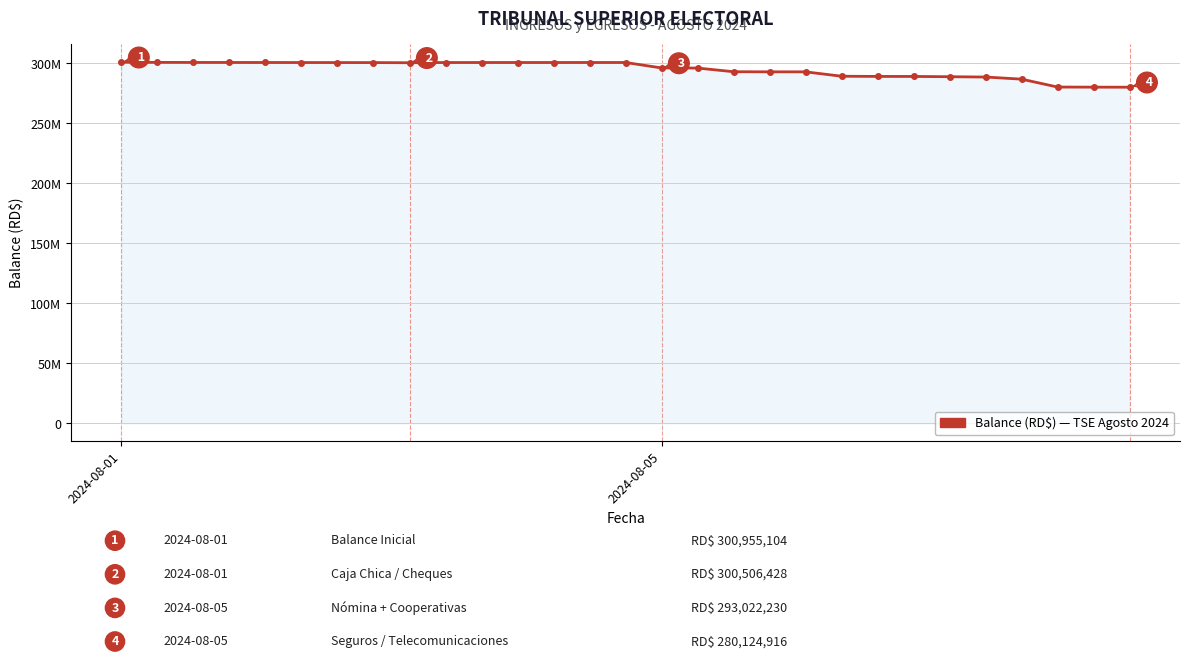

What is the label of the 17th point from the left?

16